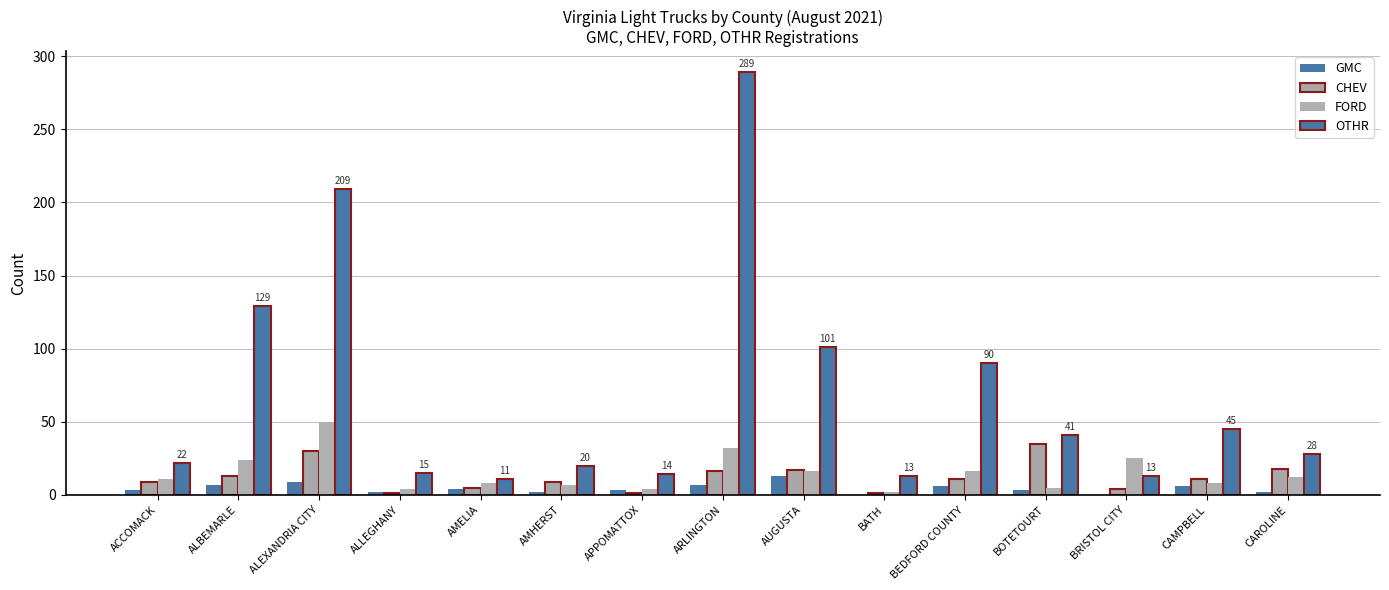

How many series are shown in this chart?

4